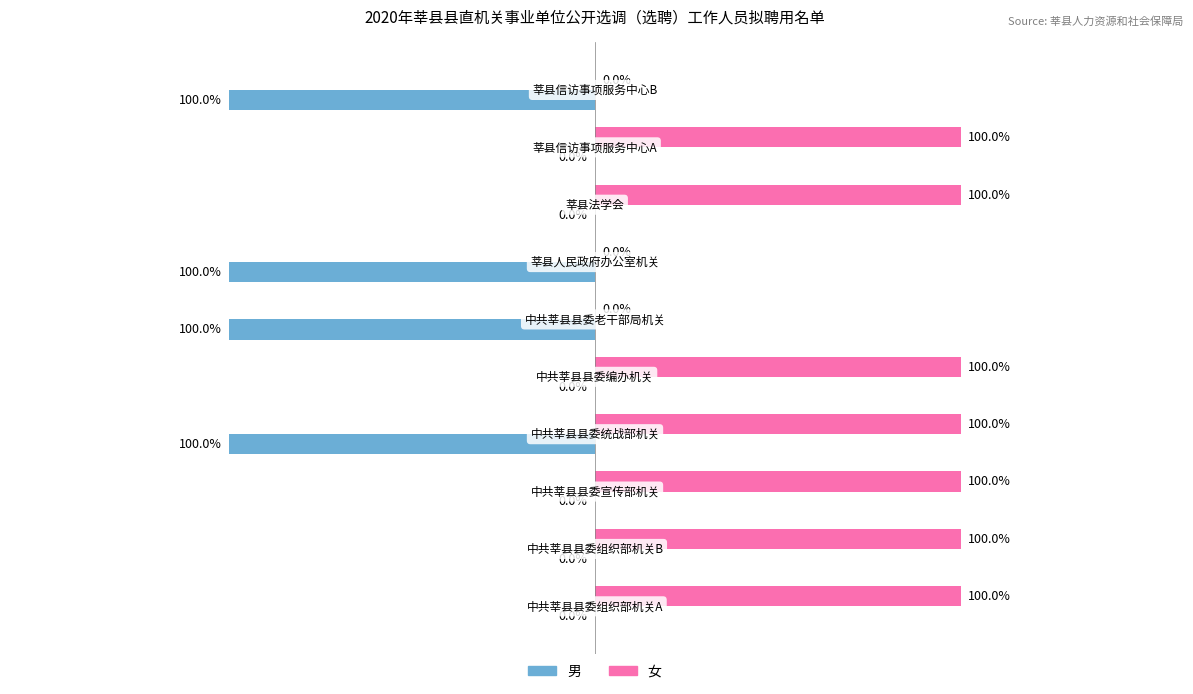

List the series in order of their overall mean, lowest first.

男, 女